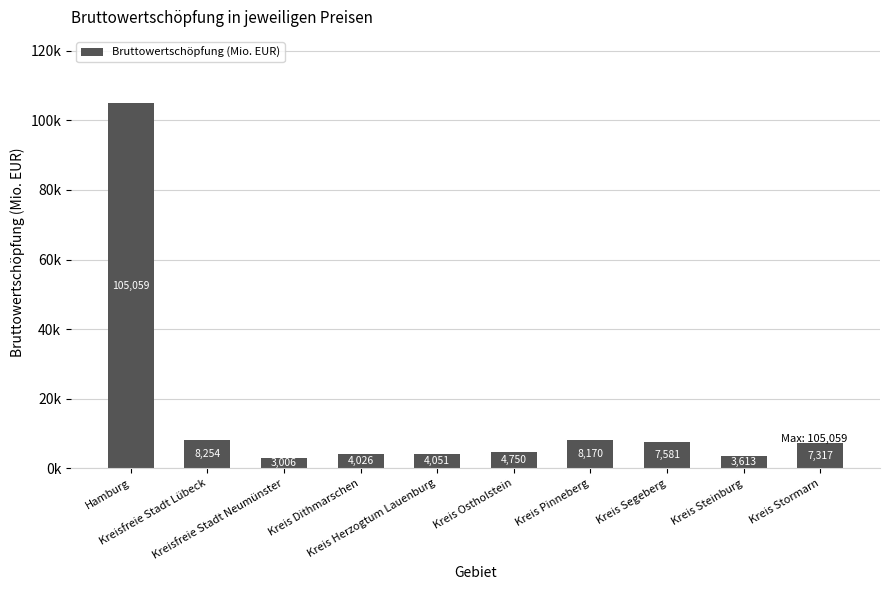

What is the smallest value displayed?

3006.4